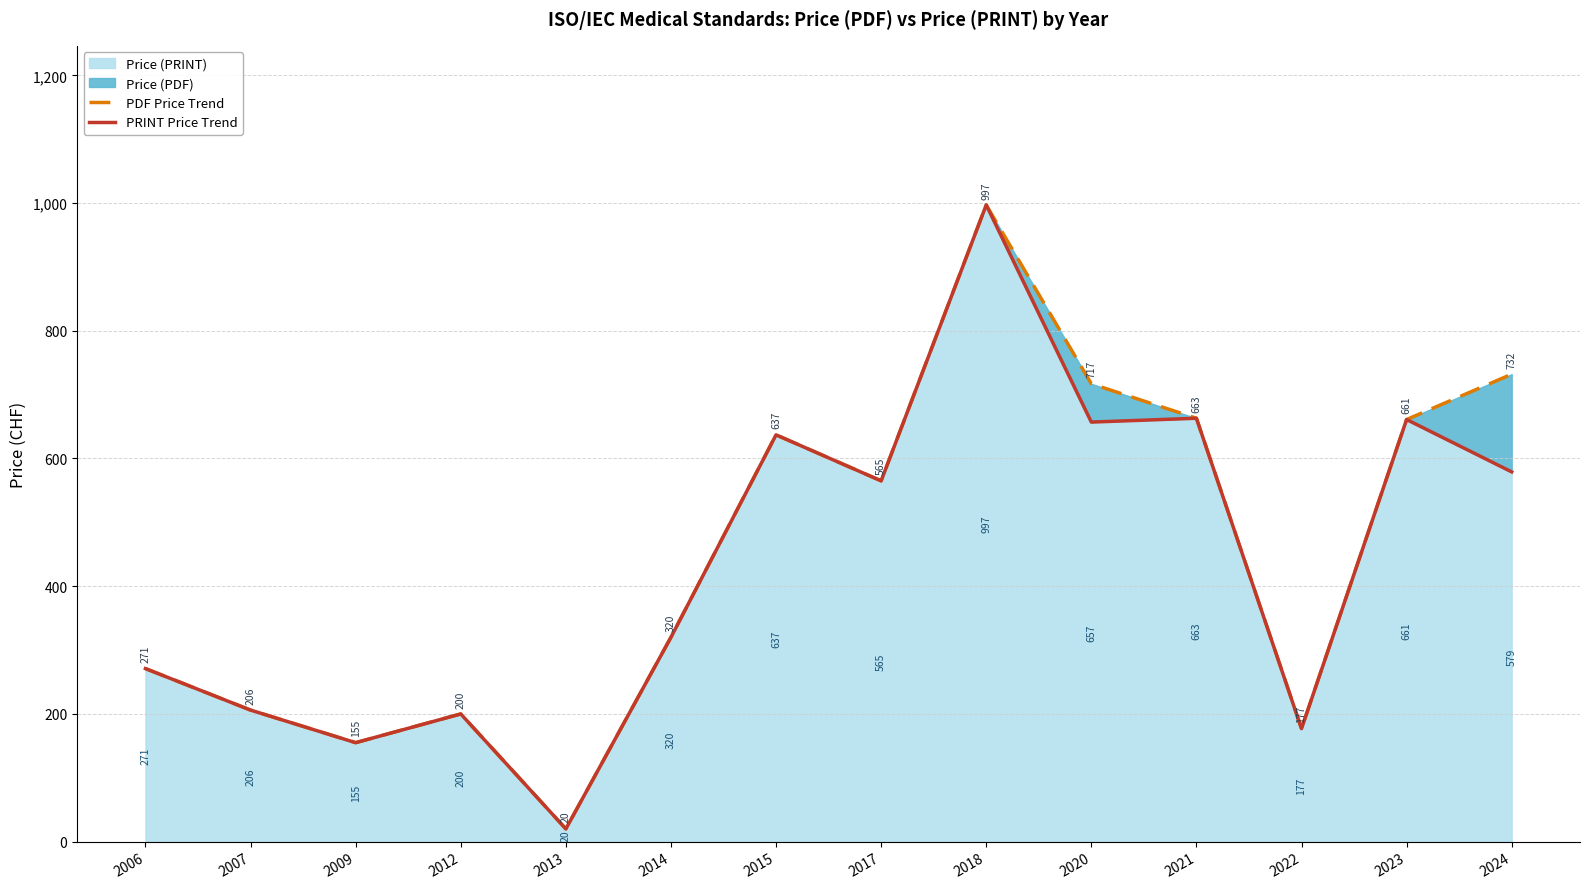

At which category does PRINT Price Trend reach its first local peak?

2012